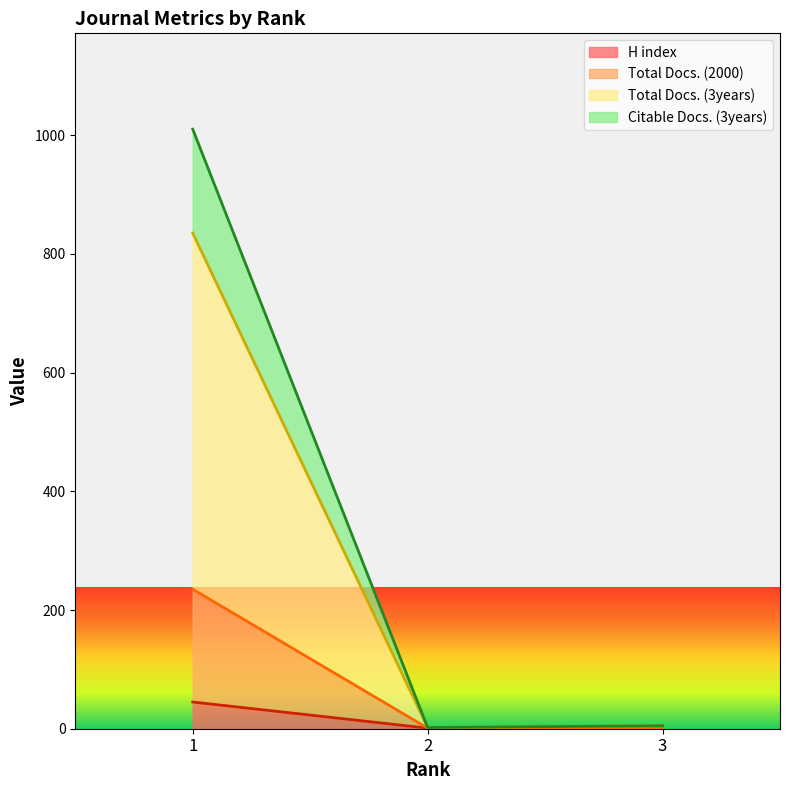

The H index series shows 1 at 3. True or false?

True